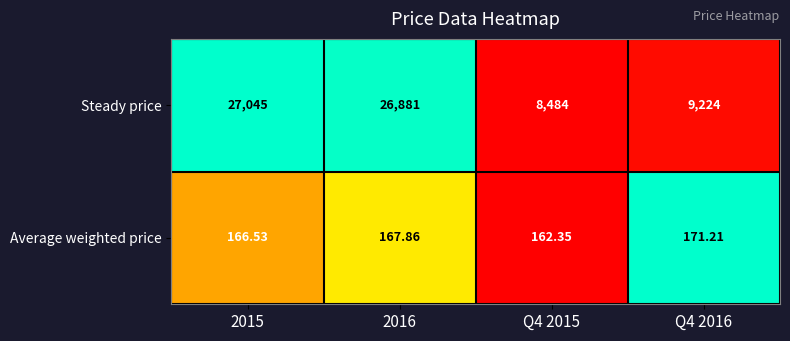

Which series has the largest total across all categories?

Steady price